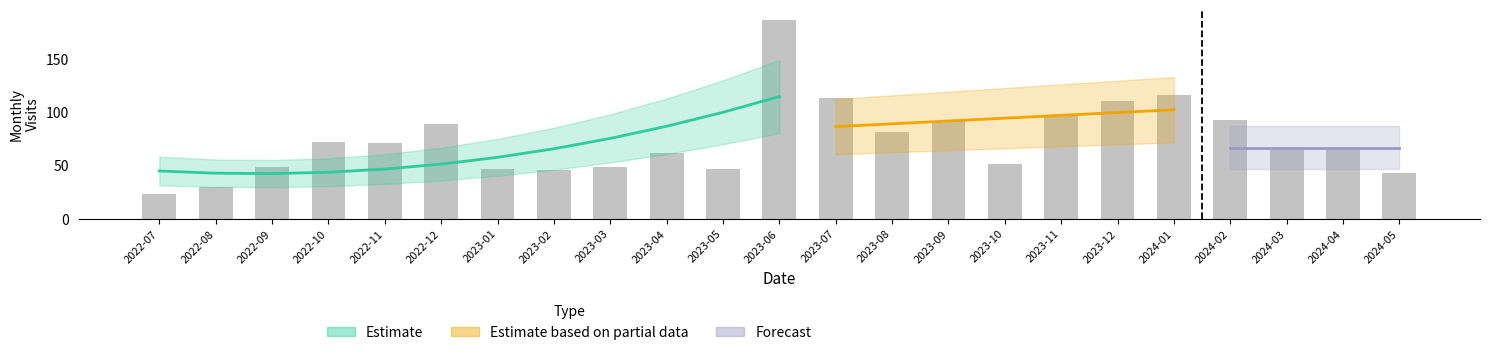

Where does the data first go above 66?

2022-10